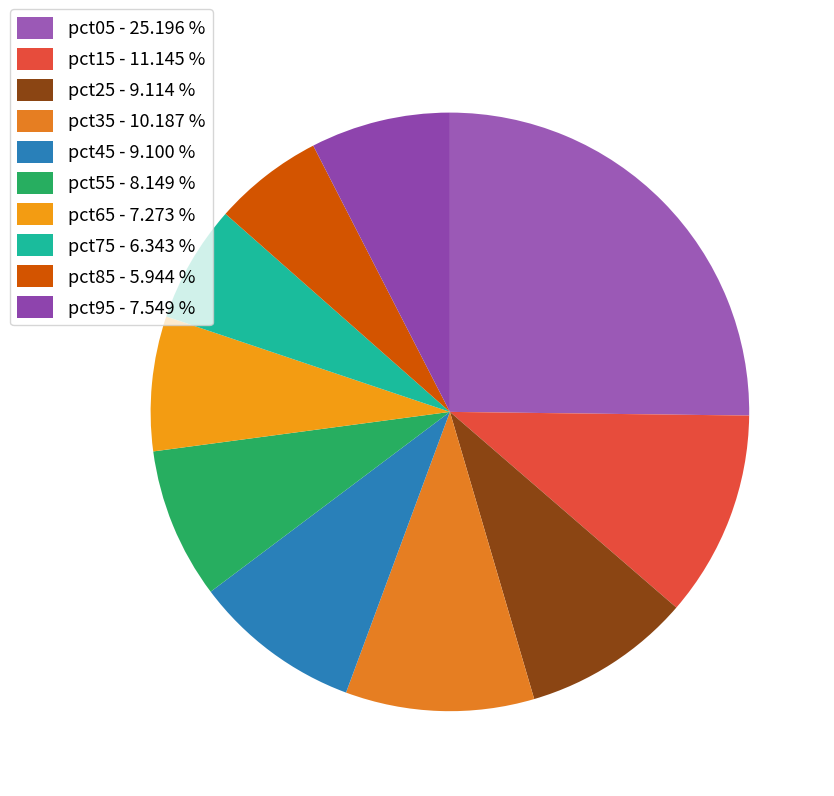

Is it true that pct65 is 7% of the pie?

True